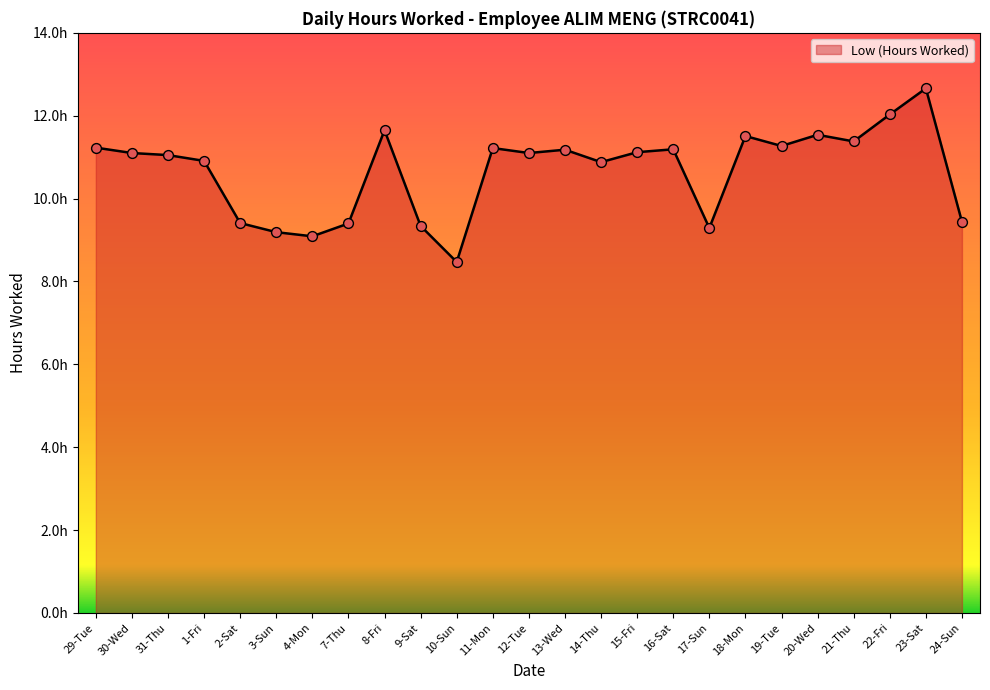

What is the change in value from 1-Fri to 16-Sat?

+0.3